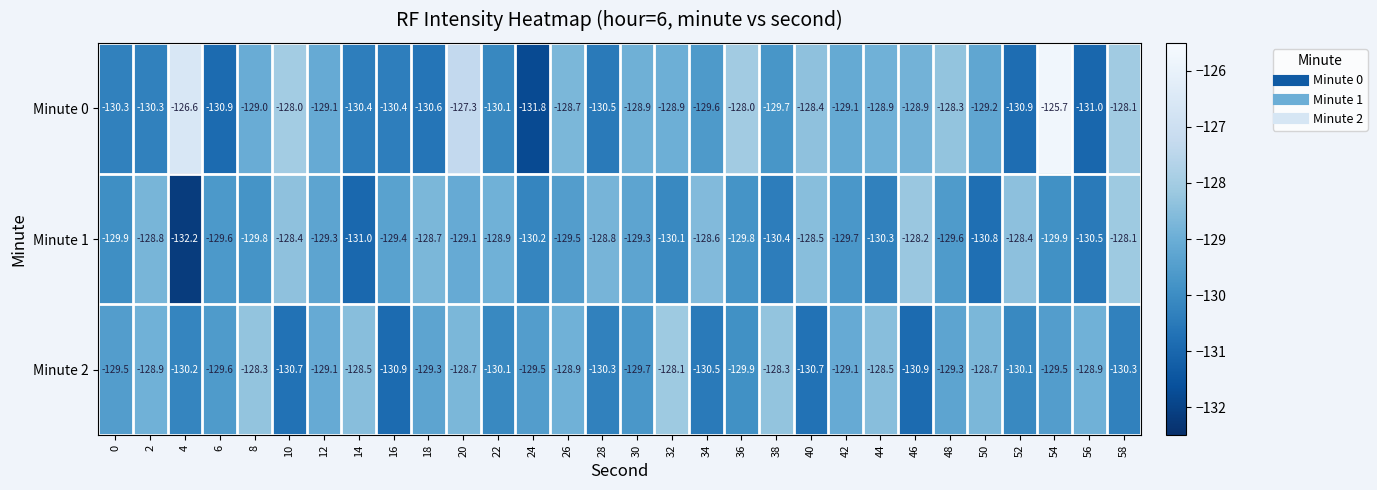

How many data points in Minute 1 are above -129?

10